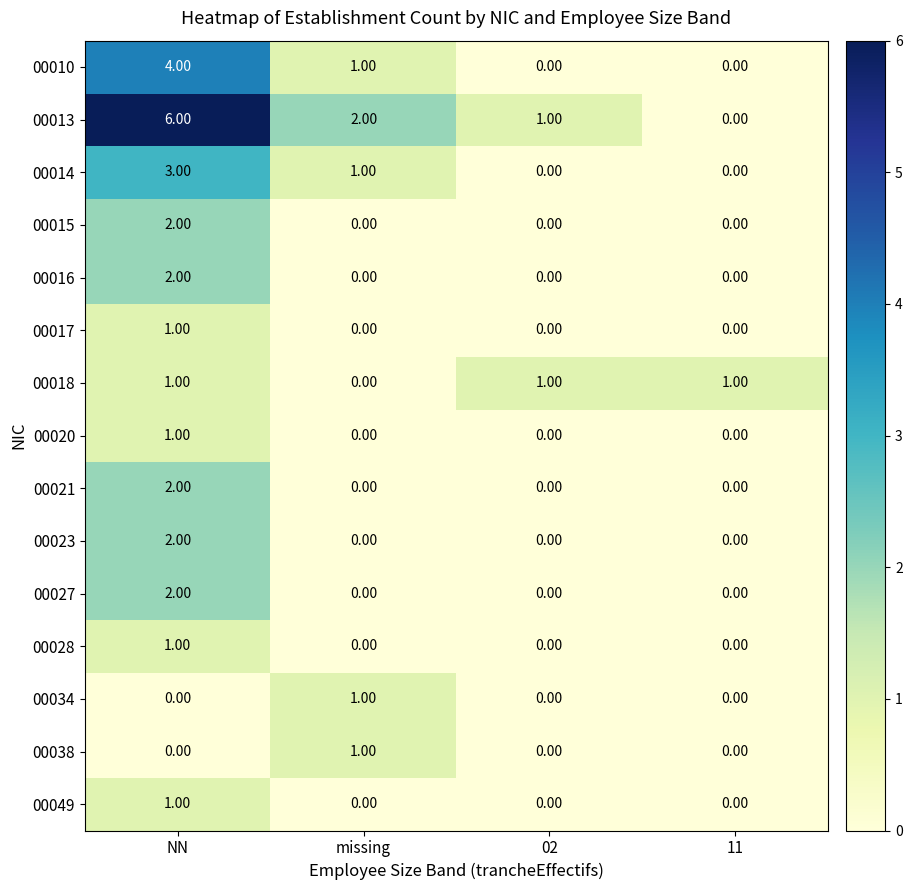

Which series has the largest total across all categories?

00013